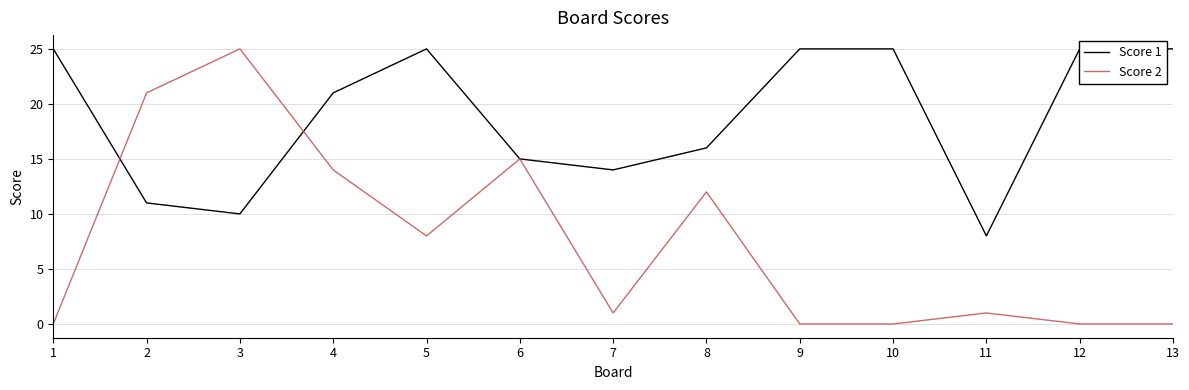

Which series changed the most between 2 and 6?

Score 2